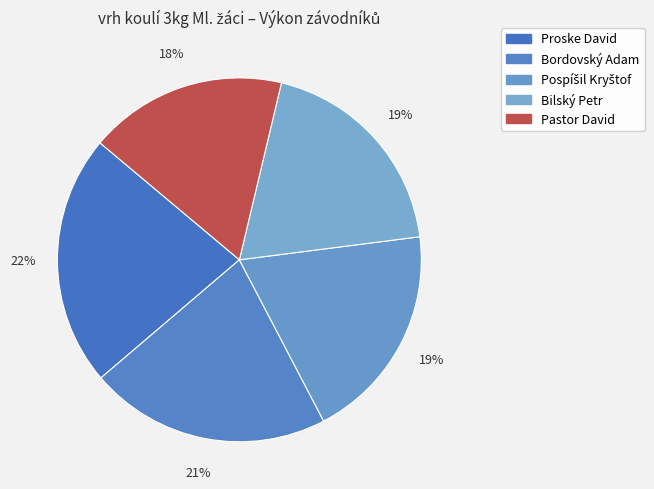

To the nearest percent, what is the combined percentage of Proske David and Pospíšil Kryštof?

42%